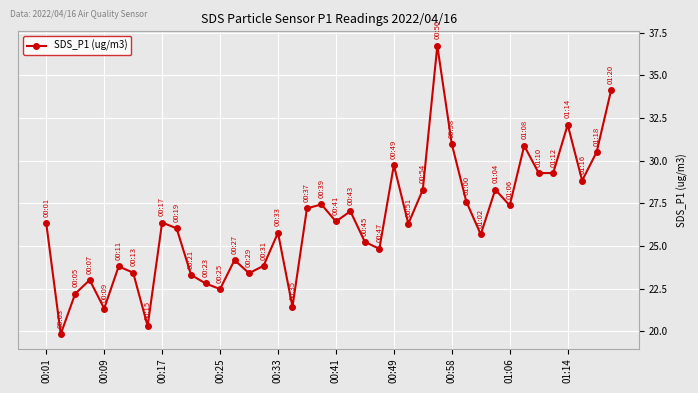

What is the minimum value shown in the chart?

19.8